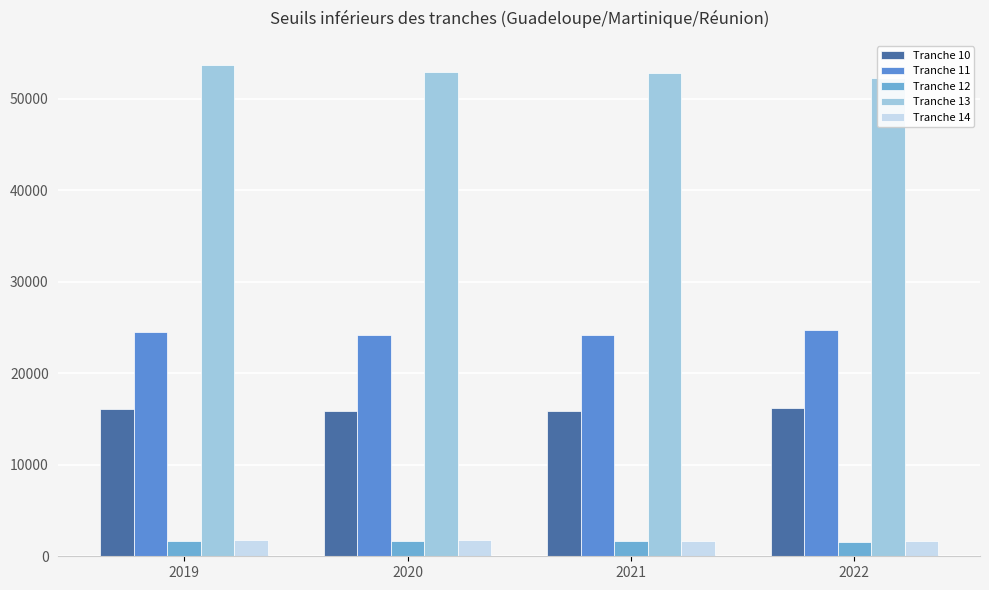

What are all the series names shown in the legend?

Tranche 10, Tranche 11, Tranche 12, Tranche 13, Tranche 14